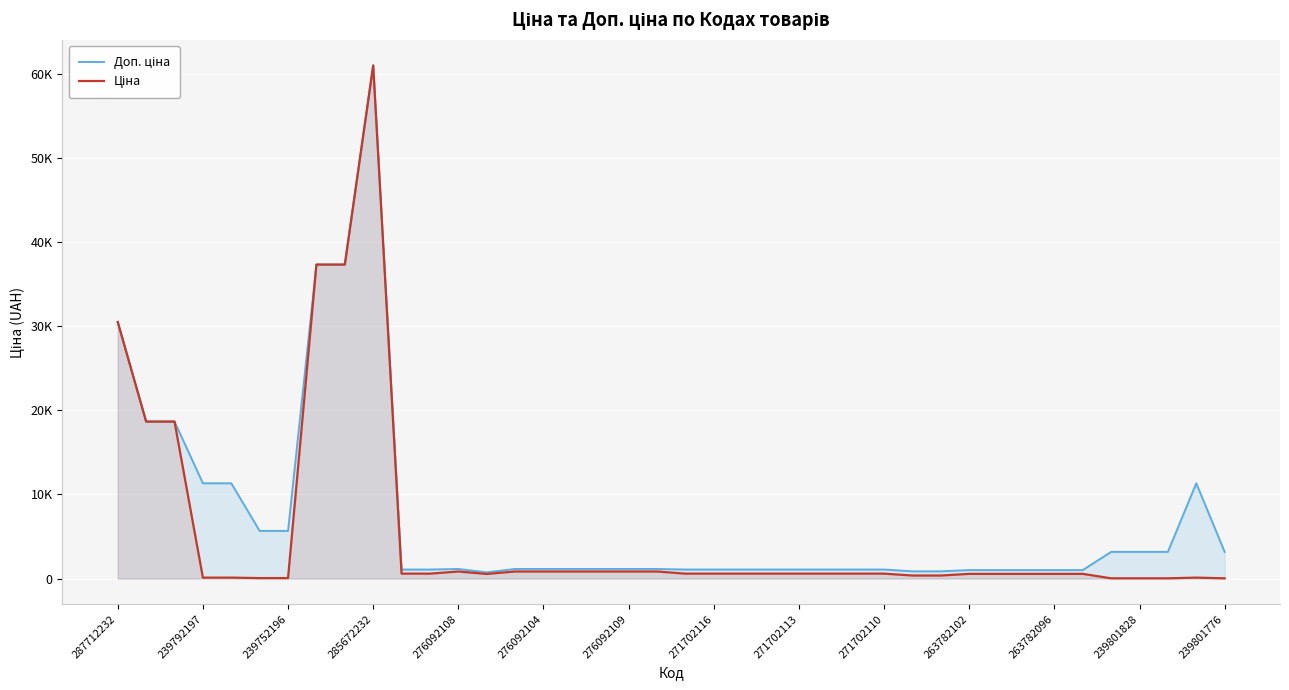

What are all the series names shown in the legend?

Доп. ціна, Ціна